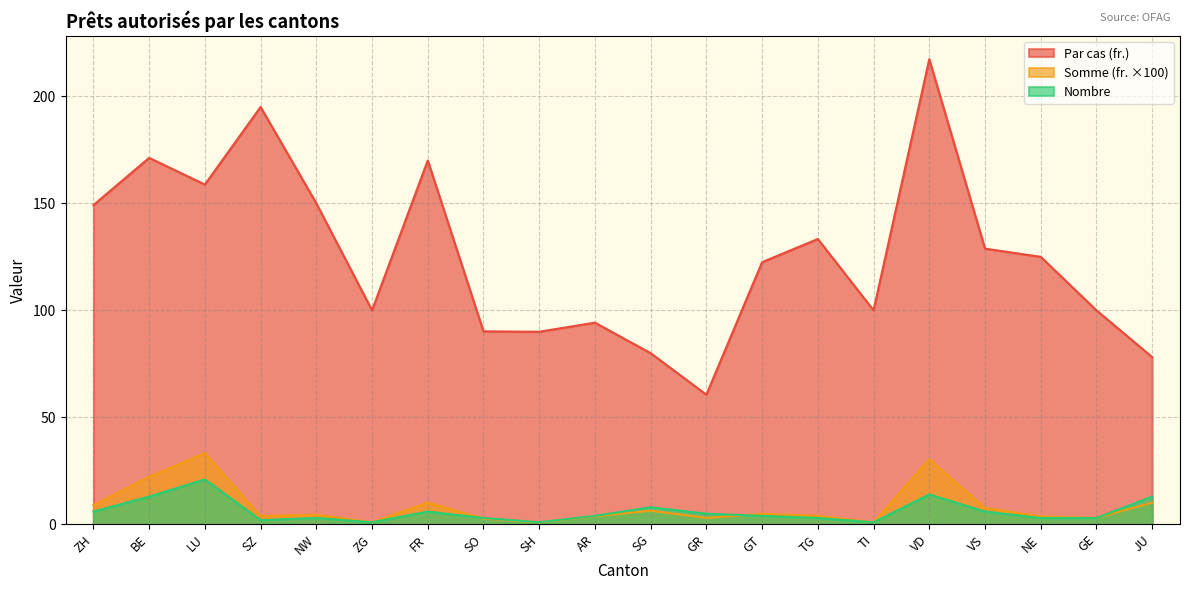

What is the label of the 19th point from the left?

GE